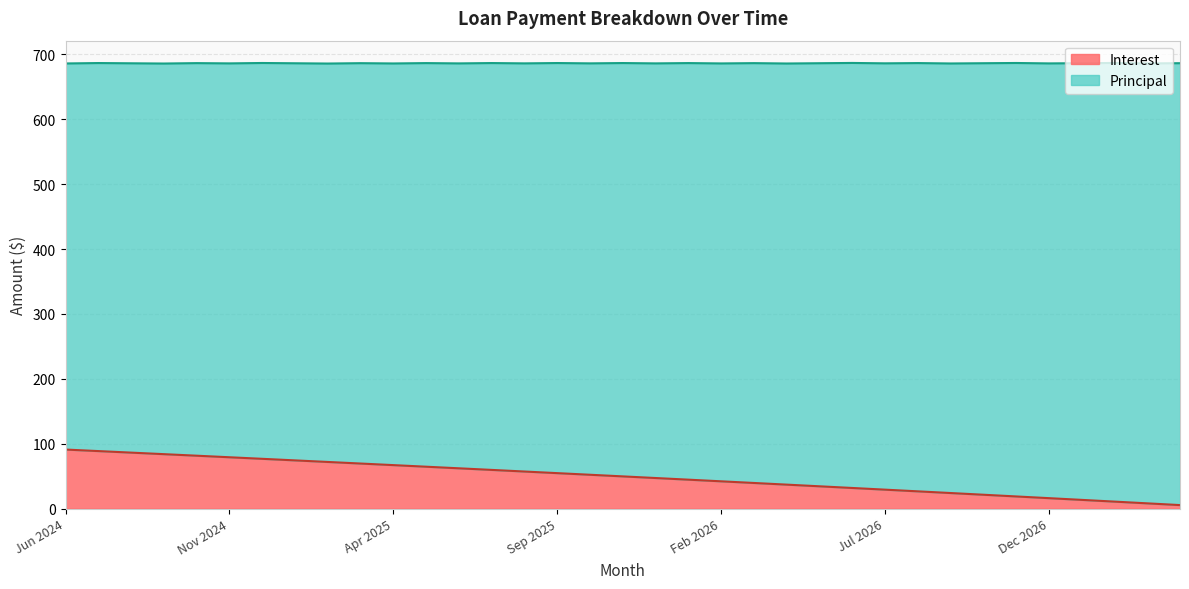

What is the average value?

49.1